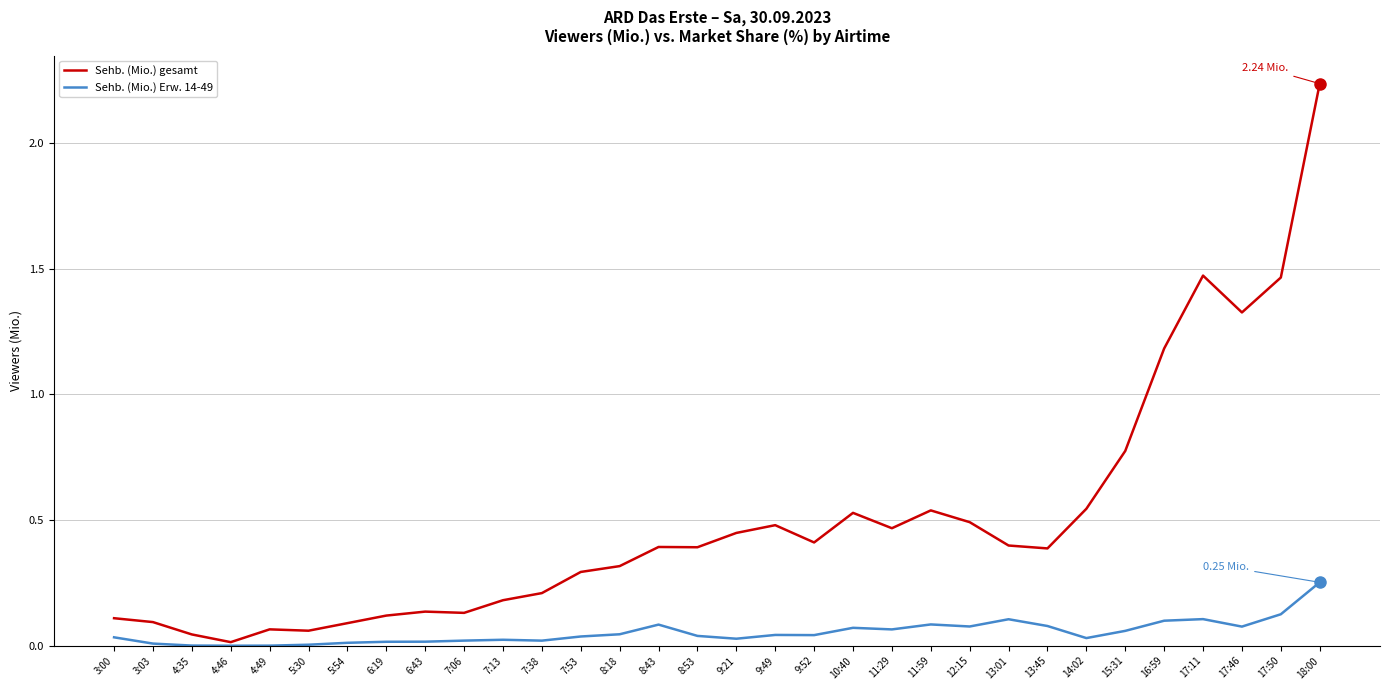

How many distinct data groups are displayed?

2